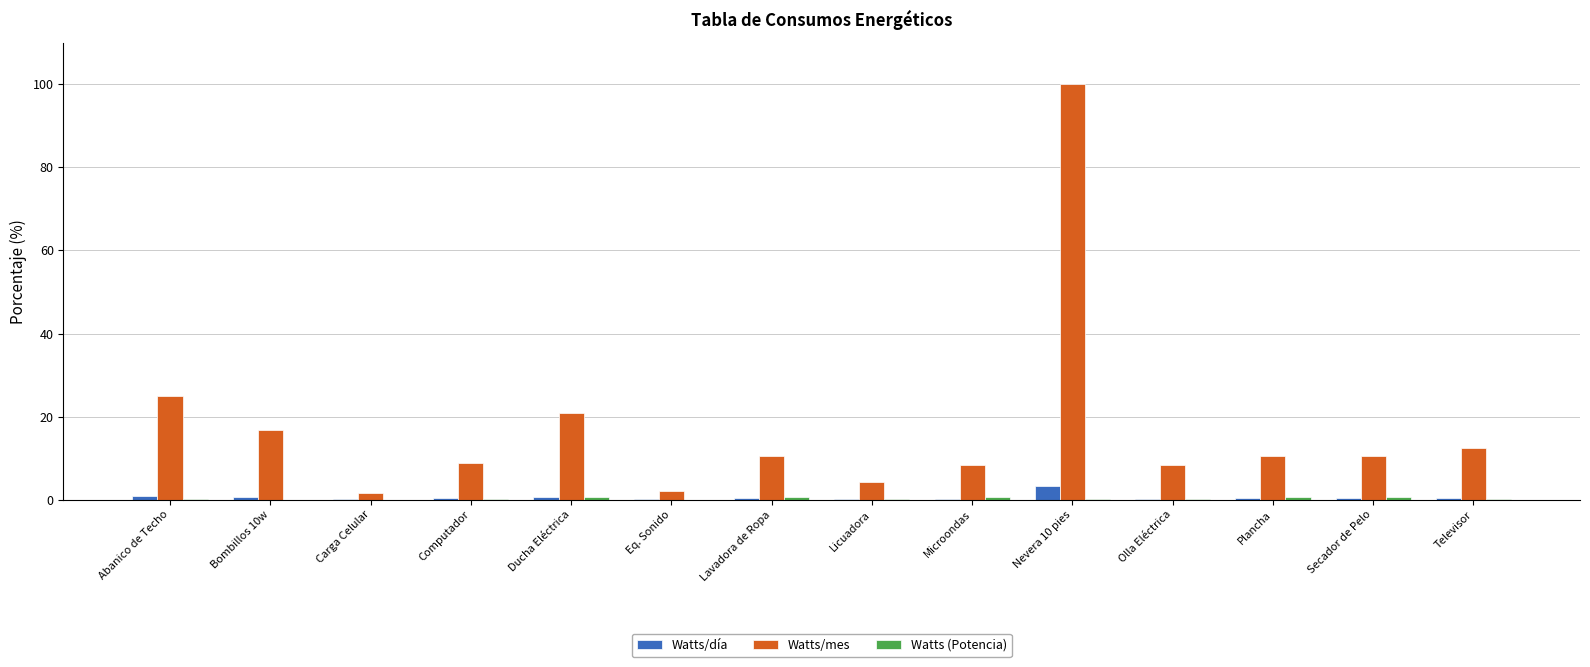

At which label does Watts/mes reach its peak?

Nevera 10 pies